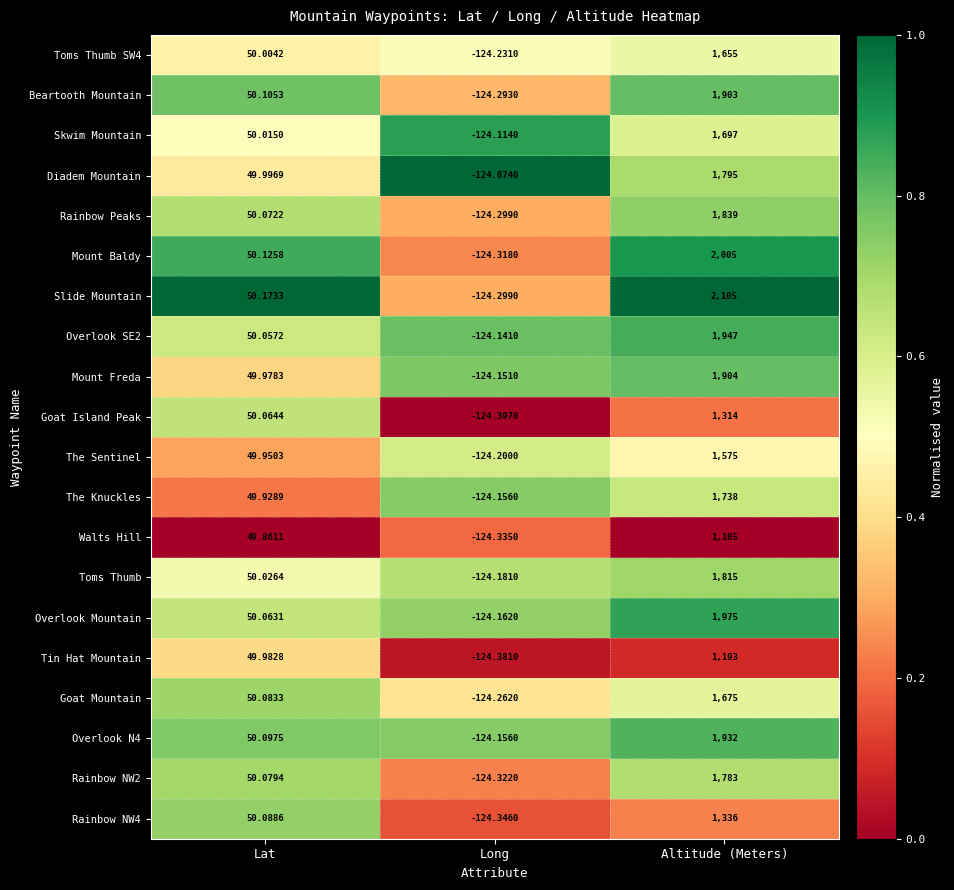

Between Lat and Long, which series saw the biggest shift?

Slide Mountain